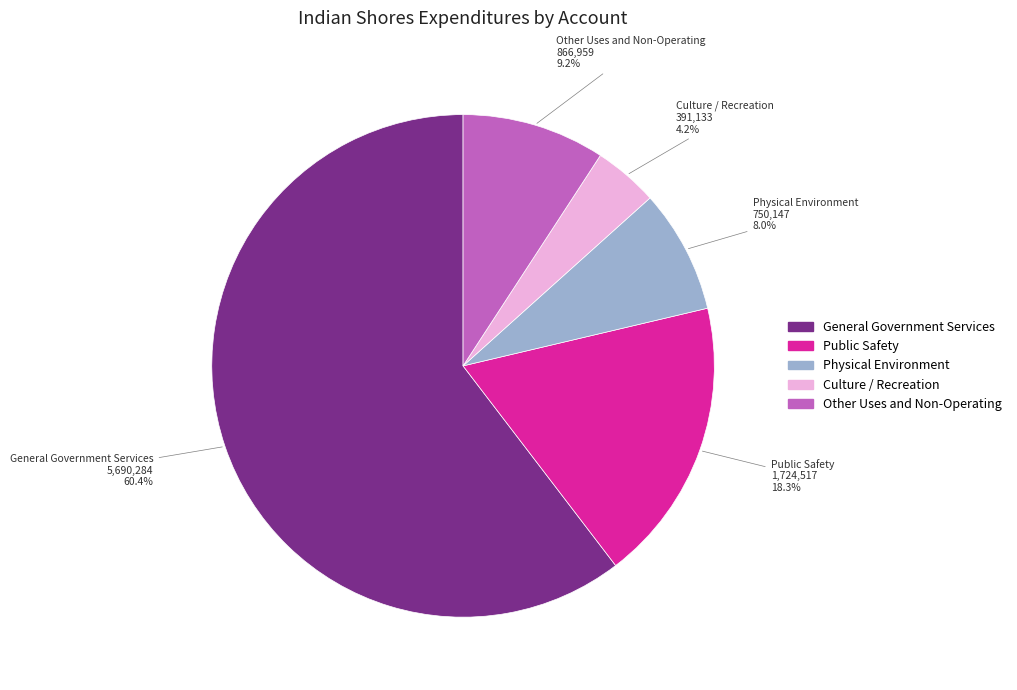

To the nearest percent, what percentage of the pie is Public Safety?

18%